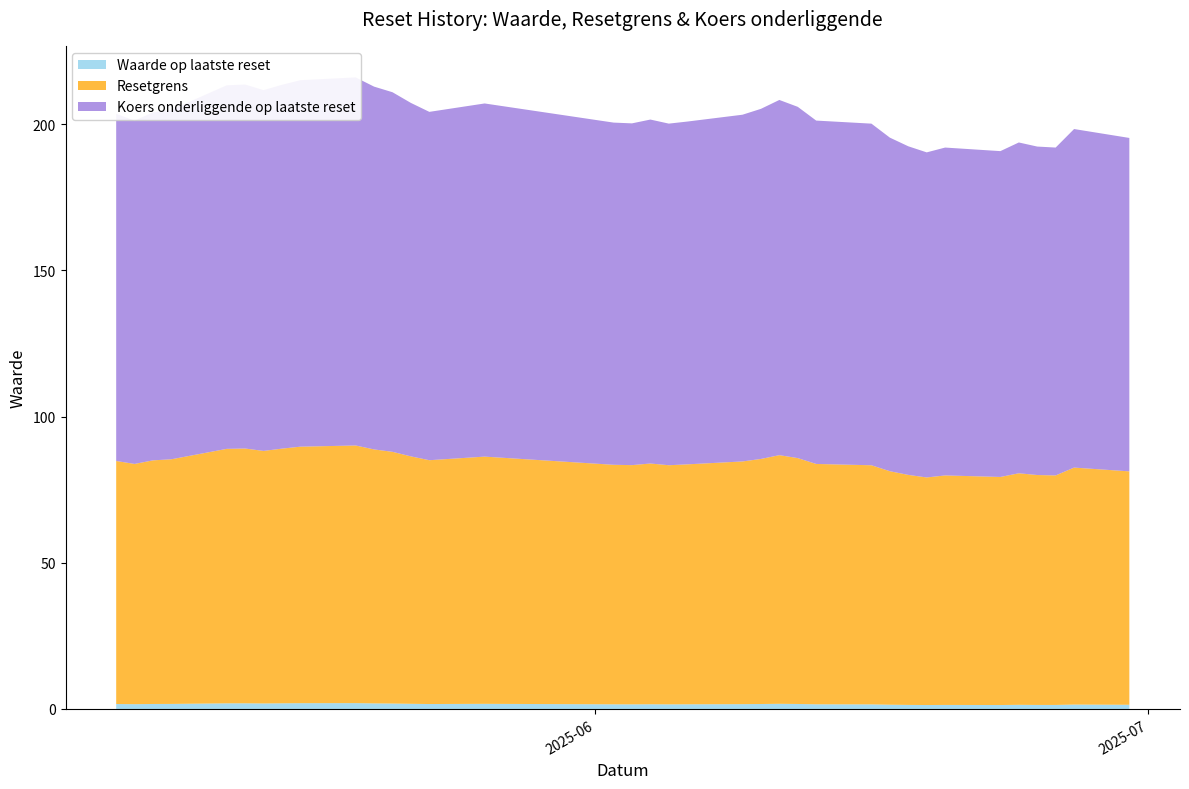

Reading left to right, extract all data points from this chart.

Waarde op laatste reset: 1.4	1.5	1.4	1.4	1.4	1.4	1.4	1.4	1.4	1.5	1.6	1.6	1.7	1.8	1.7	1.6	1.6	1.6	1.6	1.6	1.6	1.8	1.7	1.8	1.9	1.9	2.0	2.0	1.9	1.9	1.9	1.9	1.7	1.7	1.6	1.7
Resetgrens: 79.8	81.1	78.5	78.6	79.2	78.0	78.5	77.8	78.7	79.9	81.8	82.2	84.1	85.0	83.8	83.0	82.1	81.8	82.4	81.8	81.9	84.6	83.4	84.6	86.1	86.9	88.1	87.7	87.1	86.4	87.2	87.0	83.7	83.3	82.2	83.1
Koers onderliggende op laatste reset: 114.0	115.8	112.2	112.3	113.2	111.5	112.2	111.2	112.4	114.1	116.8	117.5	120.2	121.5	119.8	118.6	117.2	116.8	117.7	116.9	117.0	120.8	119.2	120.9	123.0	124.1	125.9	125.3	124.5	123.4	124.5	124.3	119.5	119.0	117.4	118.8